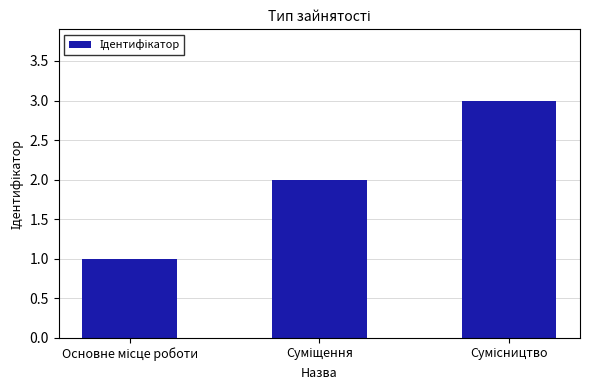

Count the values in the range 1 to 3.

3